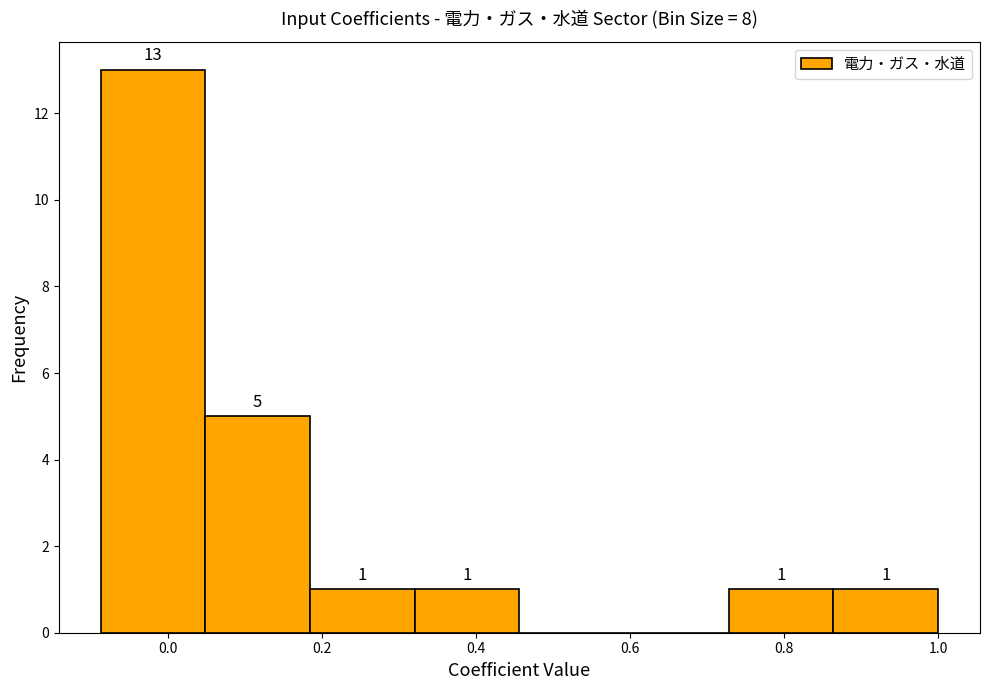

Over which range of the x-axis is the bar tallest?

-0.08 to 0.04